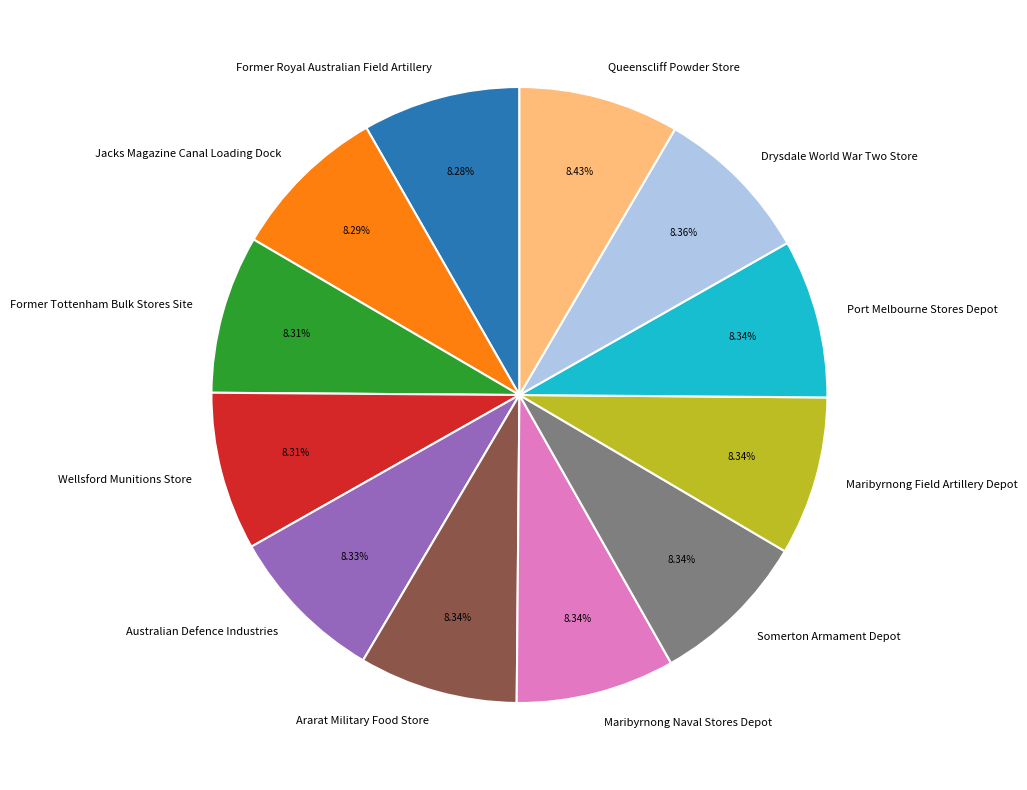

Combined, do Somerton Armament Depot and Australian Defence Industries account for over 50%?

No